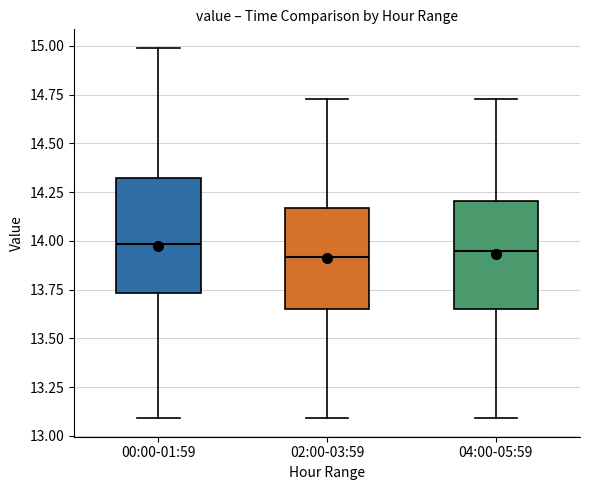

Reading left to right, transcribe this box plot: for each box, give where its median line is, the range the box spans, and where its two whiskers end, as read against the y-axis. The values are not printed on the chart, so give them approximately, as read against the axis.

00:00-01:59: median 14.00, box 13.75 to 14.30, whiskers 13.10 to 15.00
02:00-03:59: median 13.90, box 13.65 to 14.15, whiskers 13.10 to 14.75
04:00-05:59: median 13.95, box 13.65 to 14.20, whiskers 13.10 to 14.75